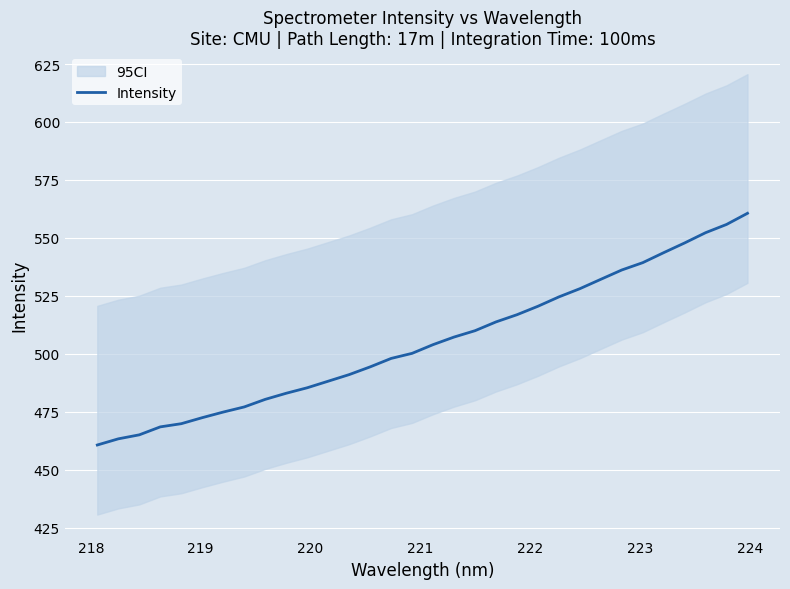

How many data points does each series have?

32